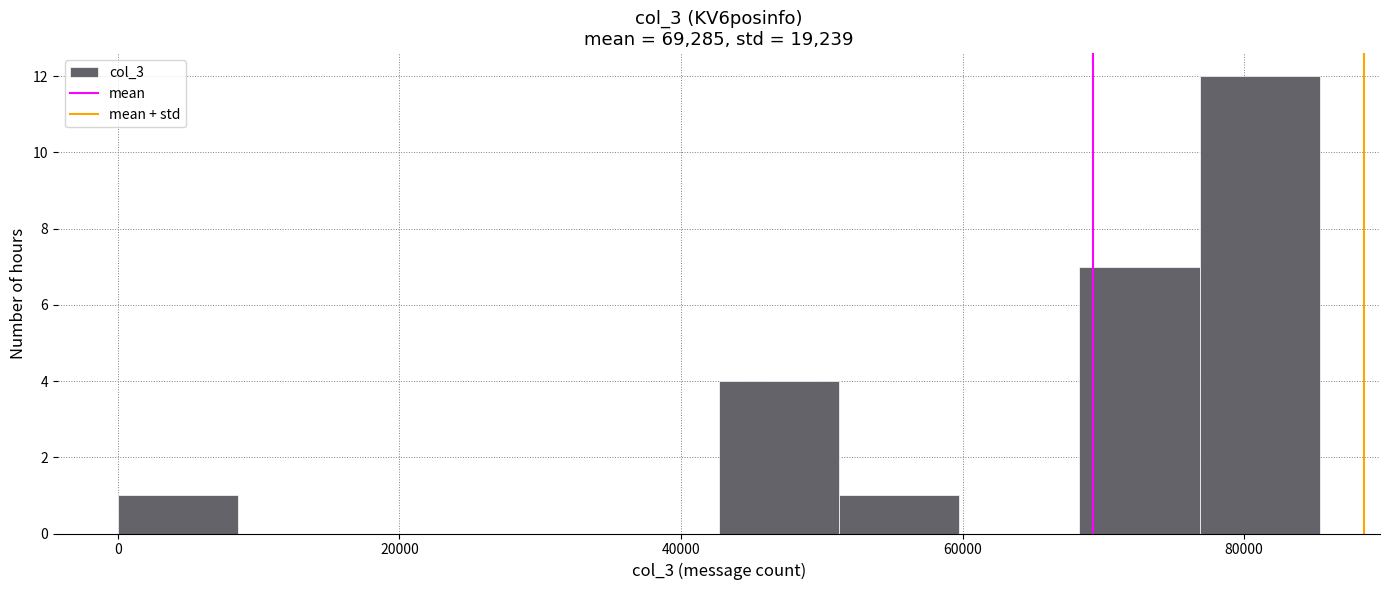

Reading left to right, transcribe this chart: for each bar, give the range it covers on the x-axis and its height. Neither the bar edges nor the heights are printed on the chart, so give them approximately, as read against the axes.

0 to 8000: 1
8000 to 18000: 0
18000 to 26000: 0
26000 to 34000: 0
34000 to 42000: 0
42000 to 52000: 4
52000 to 60000: 1
60000 to 68000: 0
68000 to 76000: 7
76000 to 86000: 12